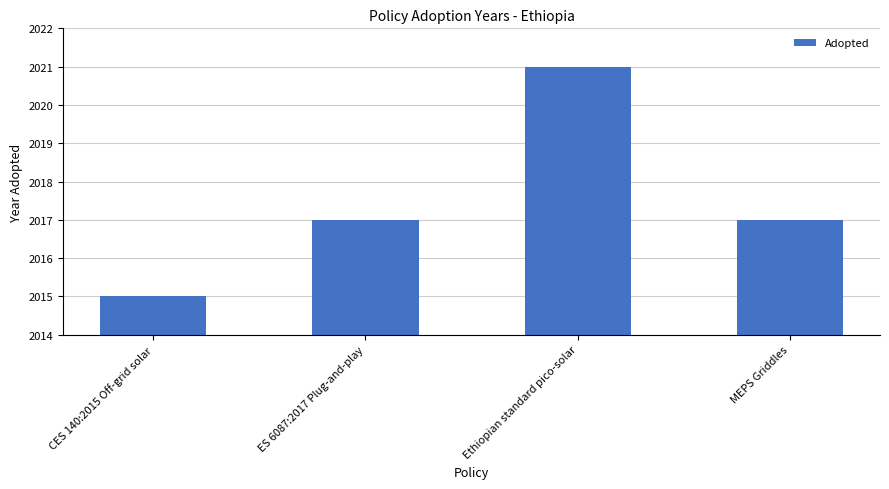

Which has a higher value, ES 6087:2017 Plug-and-play or Ethiopian standard pico-solar?

Ethiopian standard pico-solar